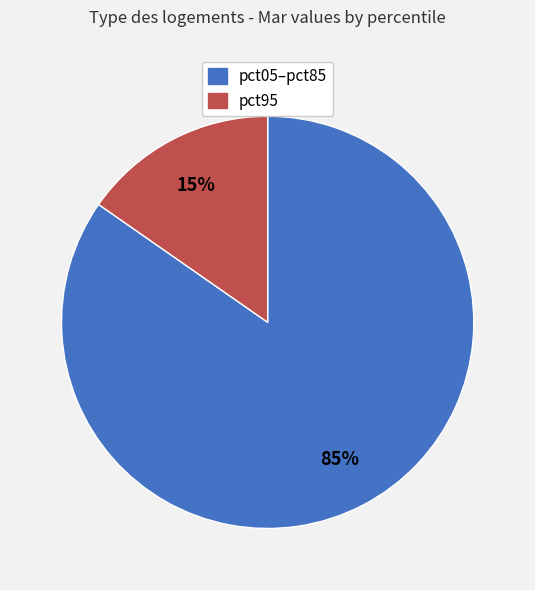

Does any single category account for the majority?

Yes